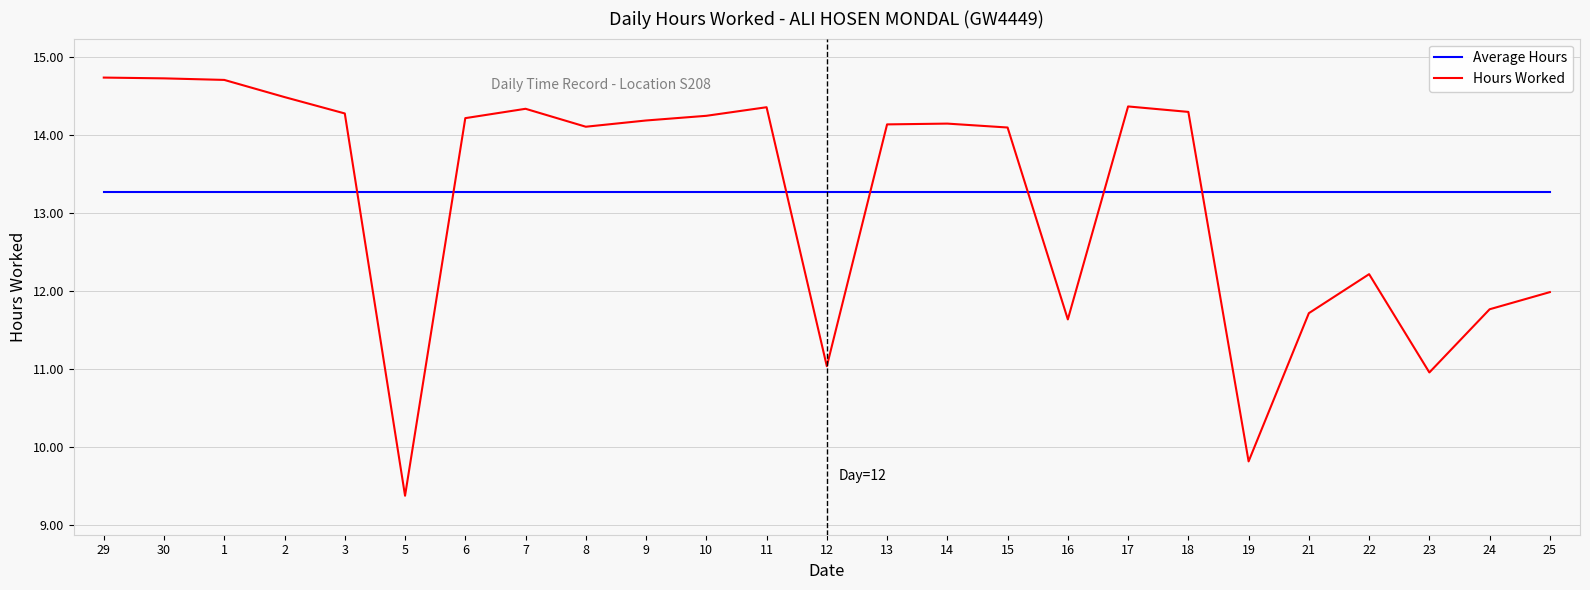

Is it true that Average Hours equals 13.3 at 24?

True